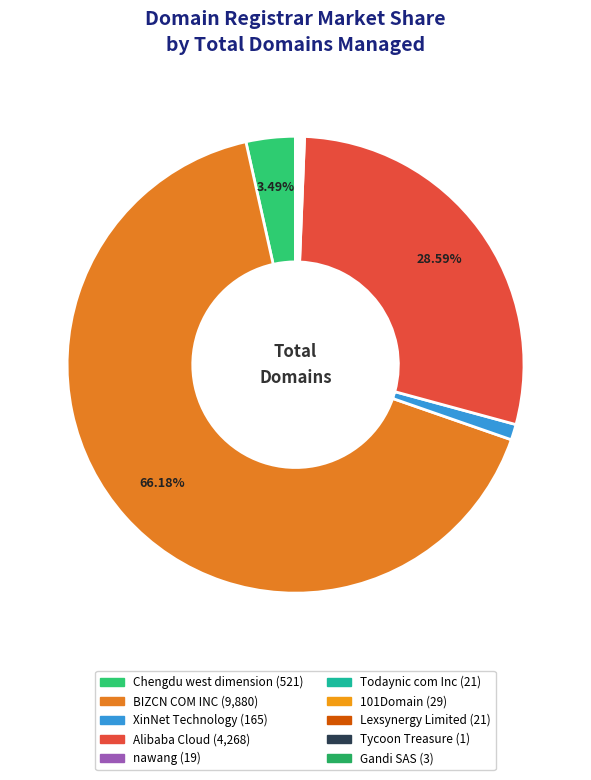

Is it true that Lexsynergy Limited is 1% of the pie?

False